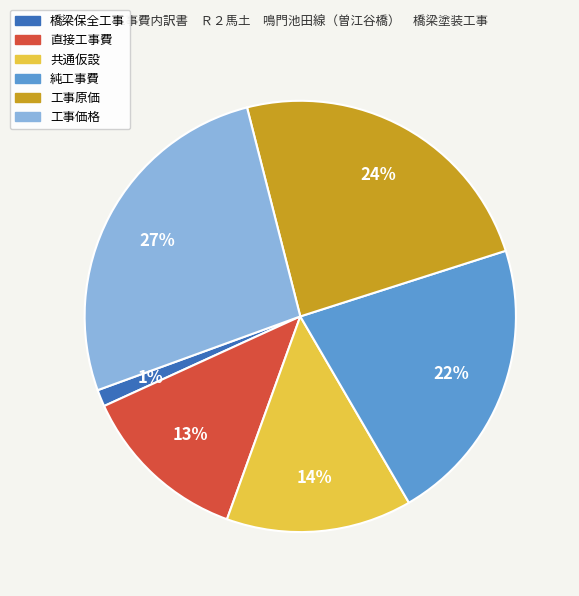

To the nearest percent, what portion does 橋梁保全工事 represent?

1%